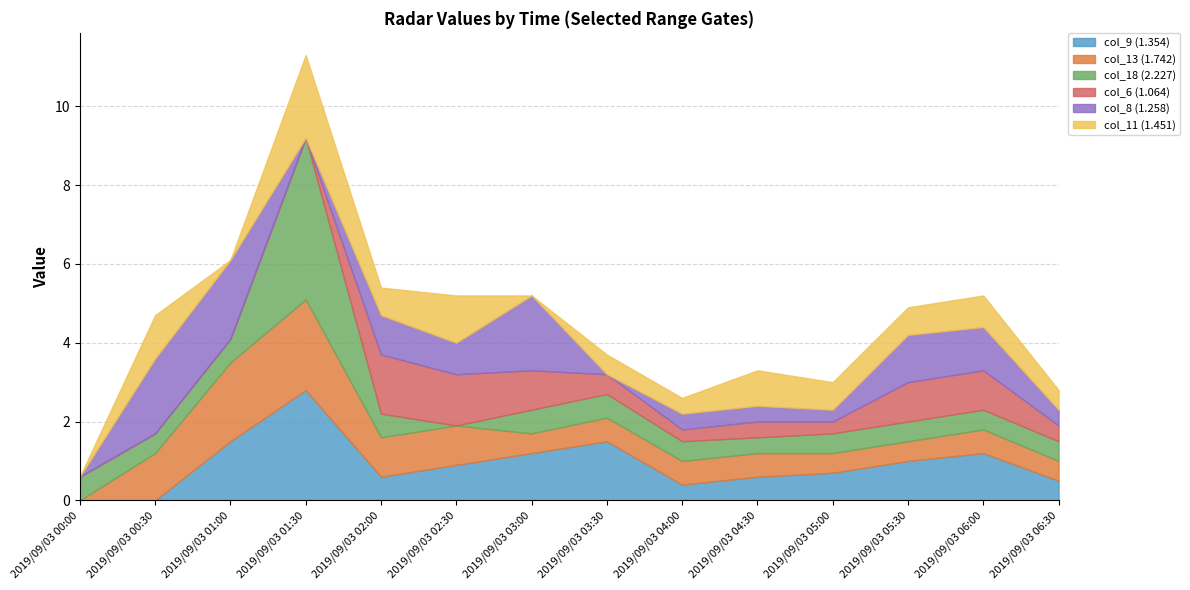

What is the total value across all series at 2019/09/03 06:30?

2.8